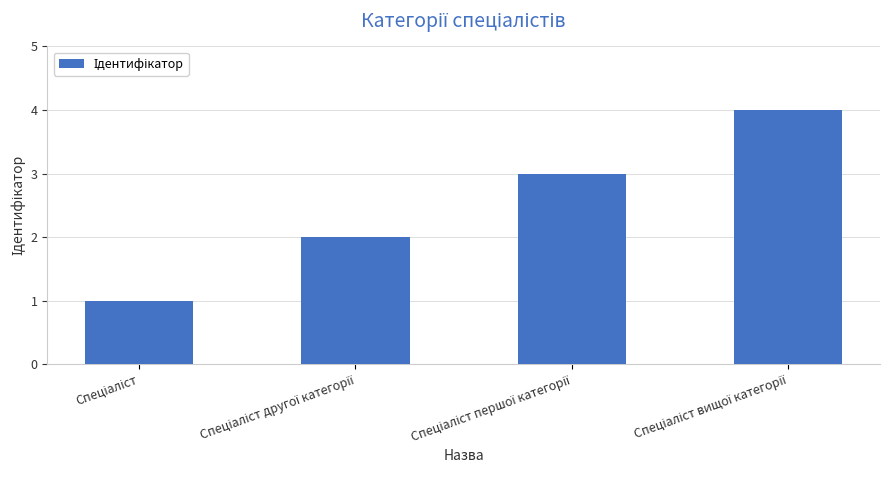

What is the greatest value displayed?

4